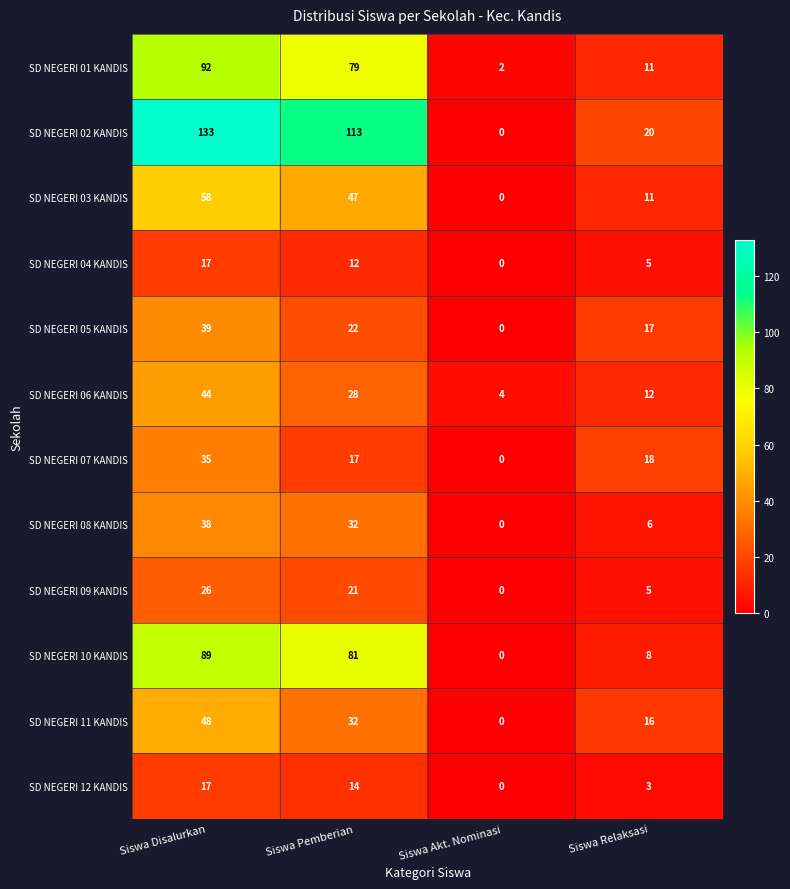

Where does the SD NEGERI 07 KANDIS series first go above 18?

Siswa Disalurkan